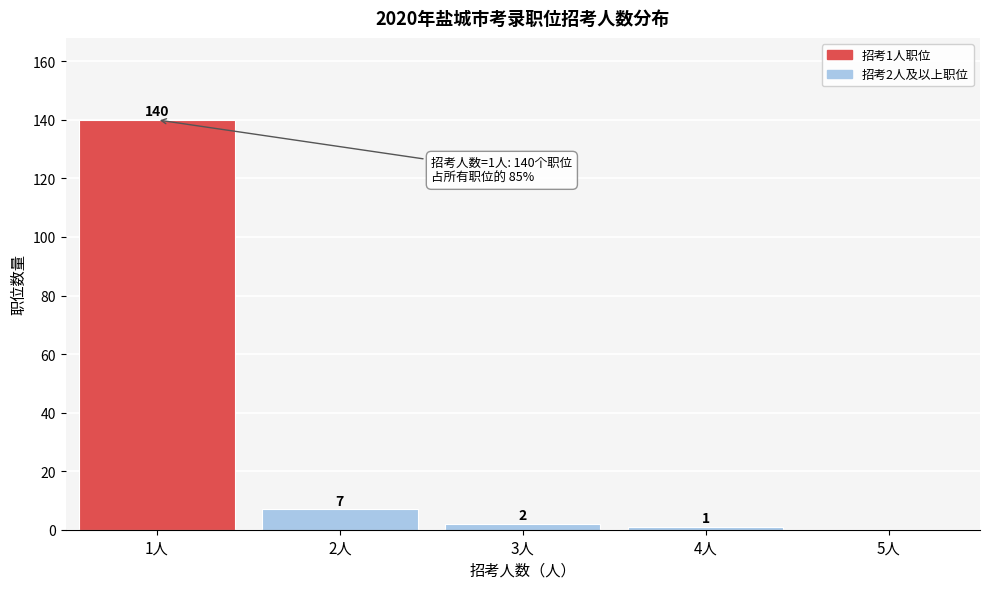

Reading right to left, what are all the values shown in this chart?

5人=0	4人=1	3人=2	2人=7	1人=140